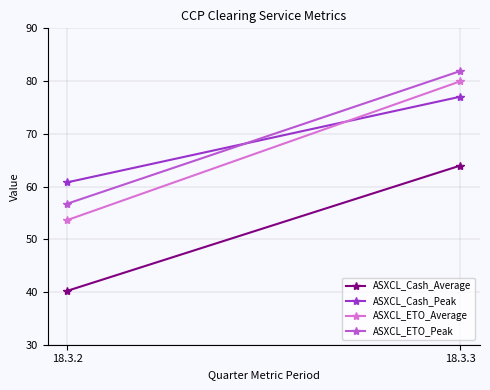

Which category has the highest value across all series?

18.3.3